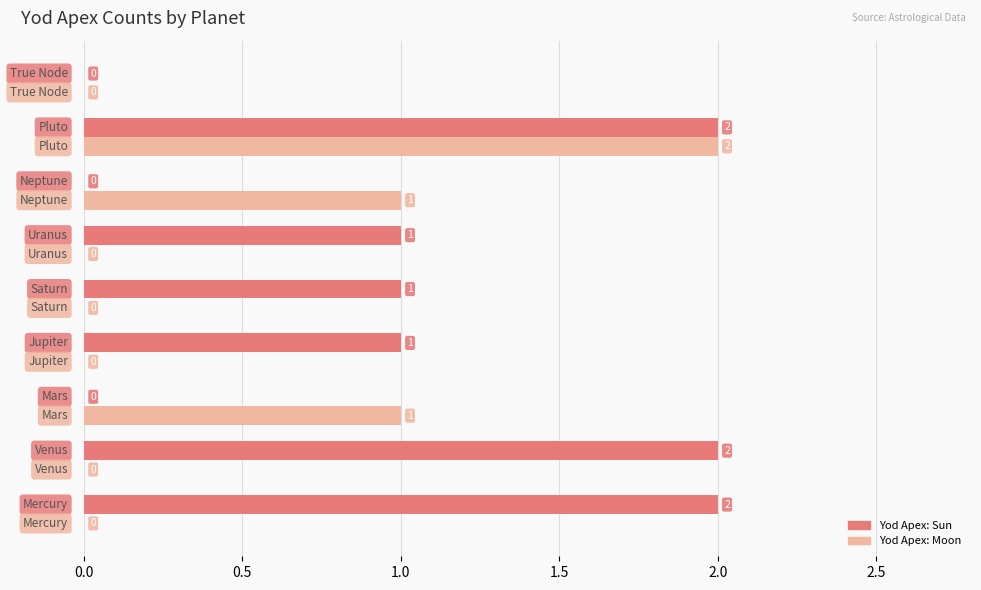

What is the sum of all Yod Apex: Moon values?

4